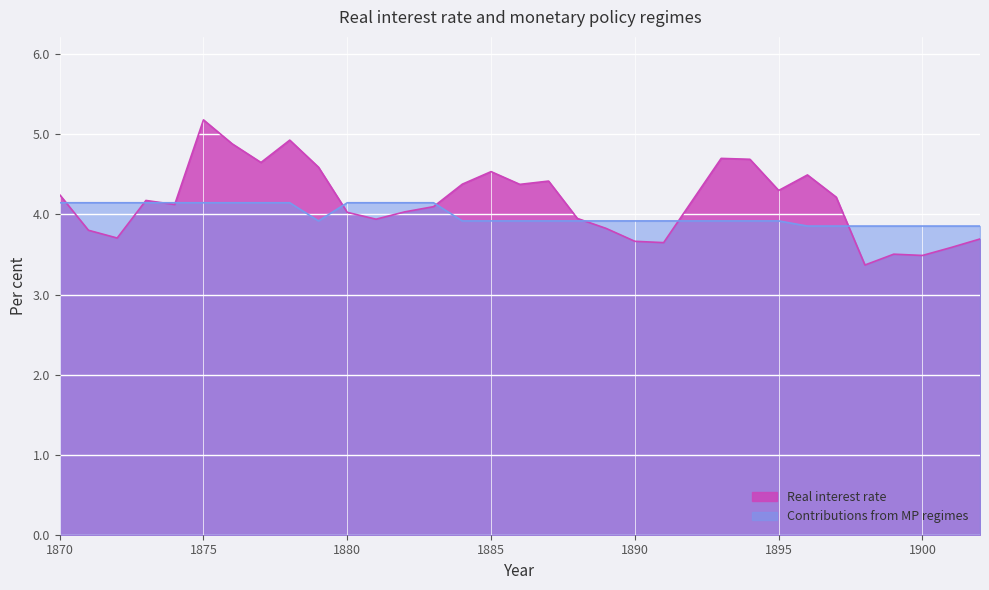

At which category does the chart reach its minimum across all series?

1898